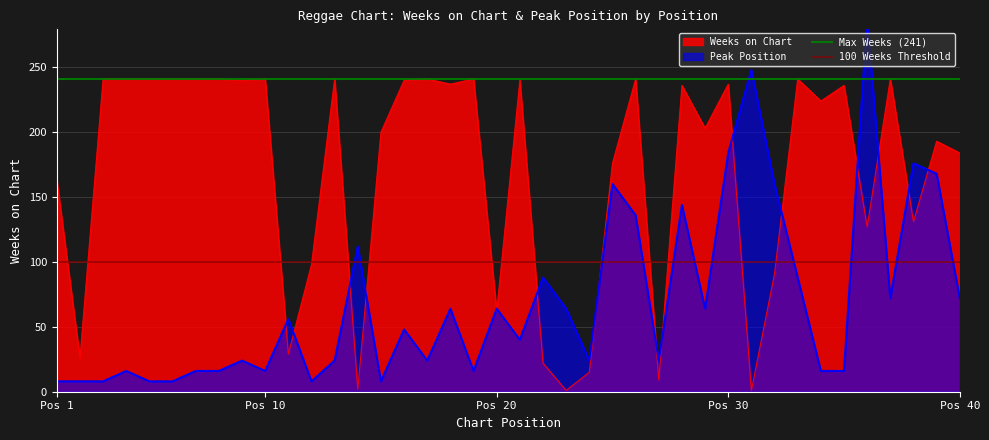

True or false: Weeks on Chart has a value of 184 at Pos 40.

True